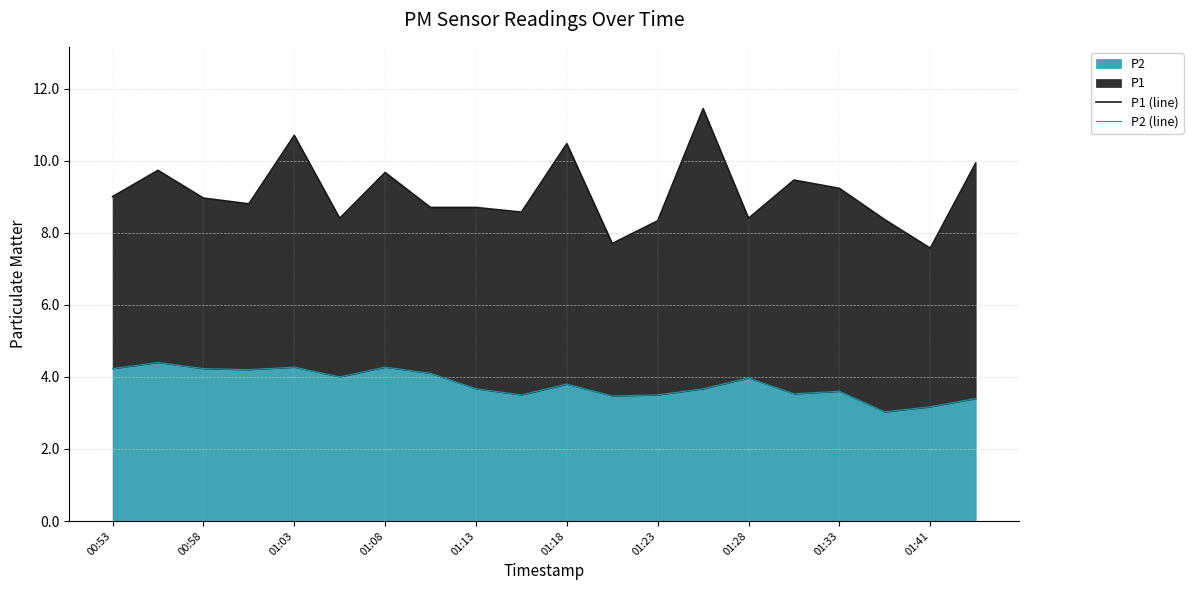

Rank the series at 01:18 from lowest to highest value.

P2 (line), P1 (line)